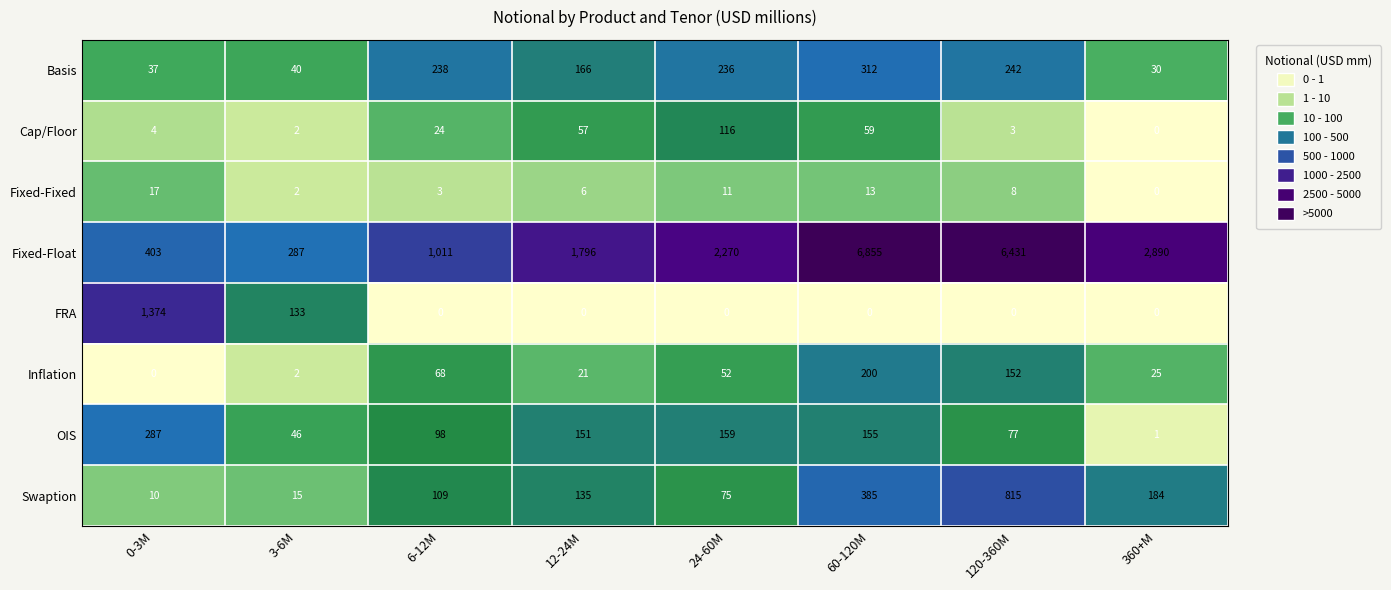

At how many categories does at least one series exceed 1995?

4